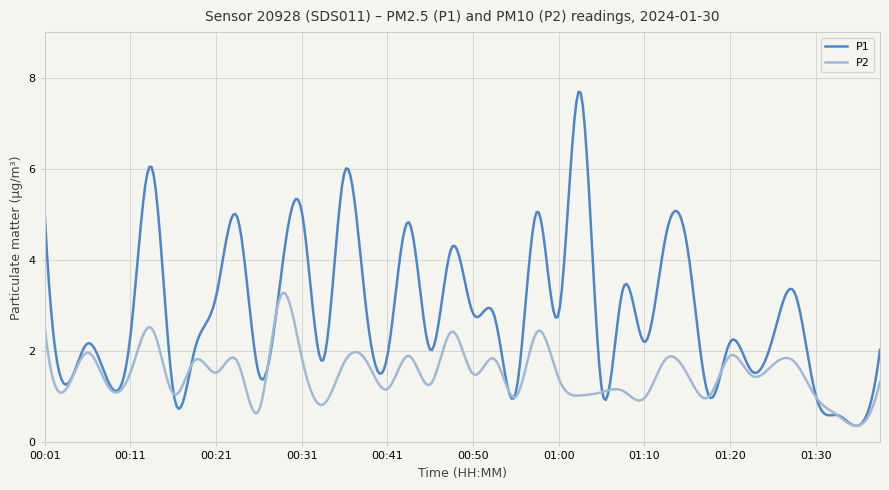

List the series in order of their overall mean, lowest first.

P2, P1